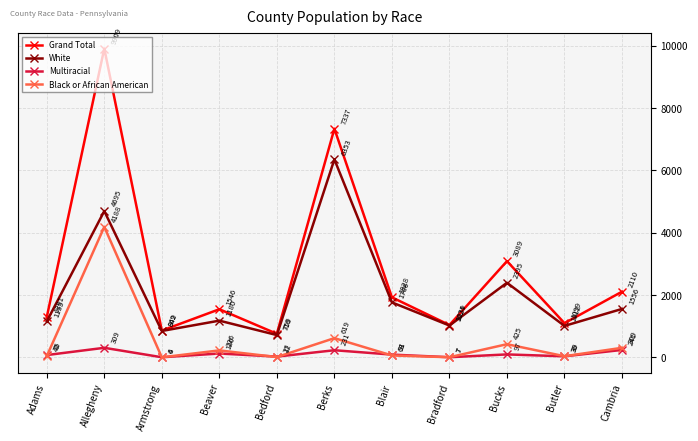

Is the value of Grand Total at Berks greater than the value of White at Berks?

Yes